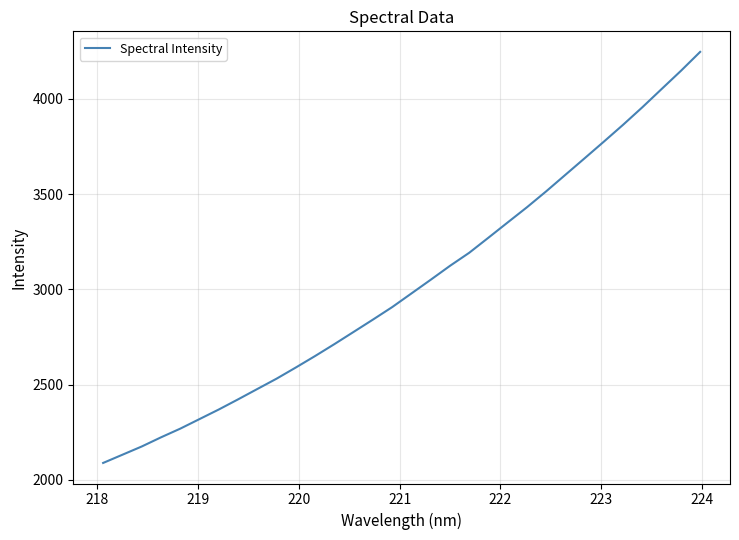

What is the minimum value shown in the chart?

2089.0